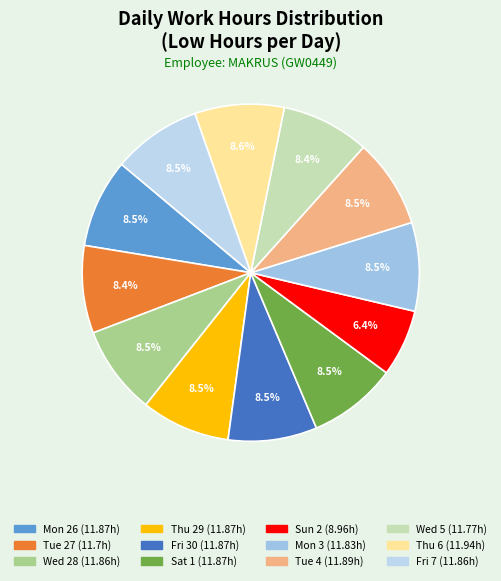

Which has a higher value, Thu 29 or Tue 4?

Tue 4